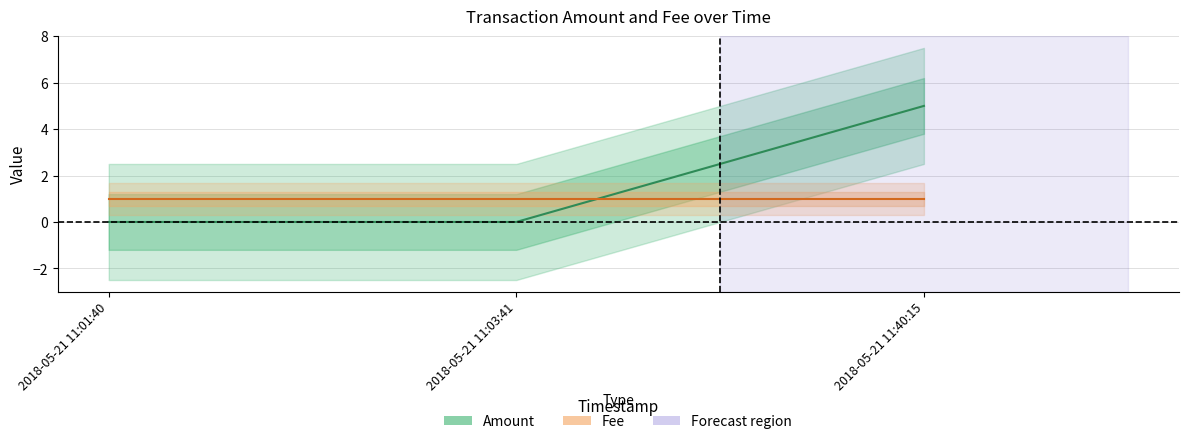

What is the approximate value of Fee at 2018-05-21 11:40:15?

1